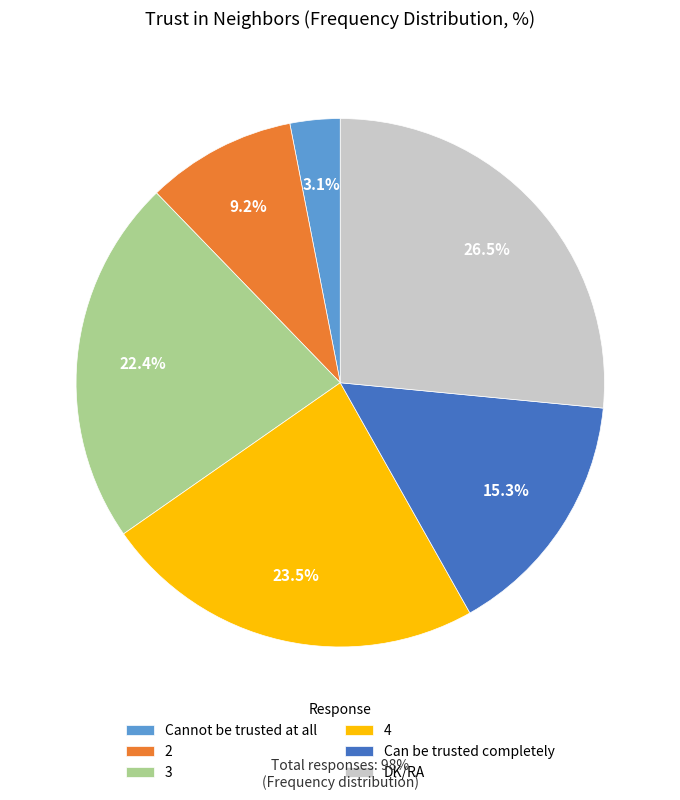

To the nearest percent, what percentage of the pie is 3?

22%